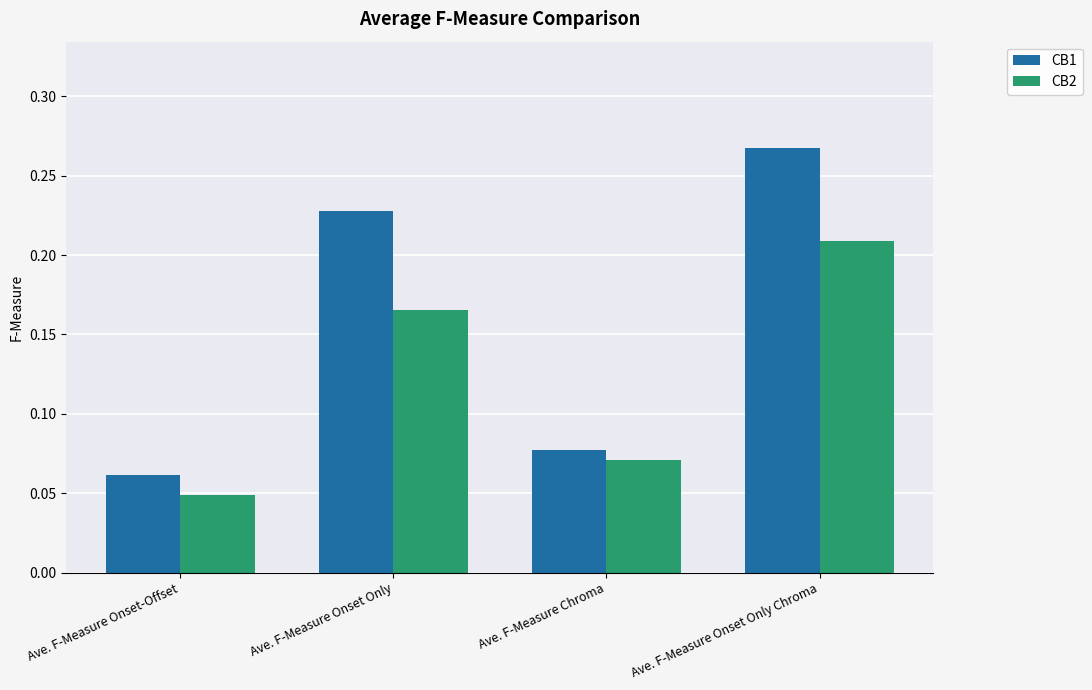

Count the CB1 values in the range 0 to 1.

4